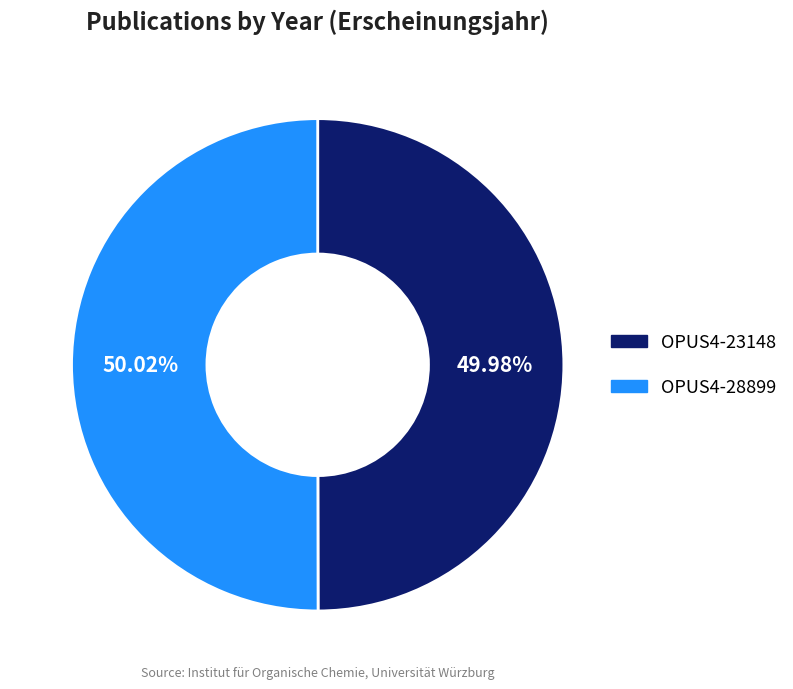

Count the number of slices in the pie.

2